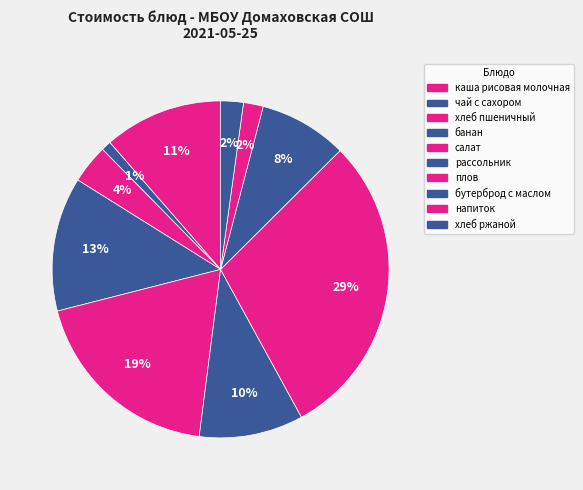

How many segments does this pie chart have?

10